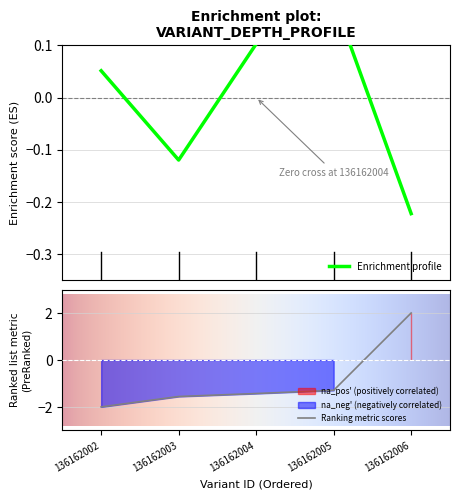

At which category does the data reach its first local peak?

136162005